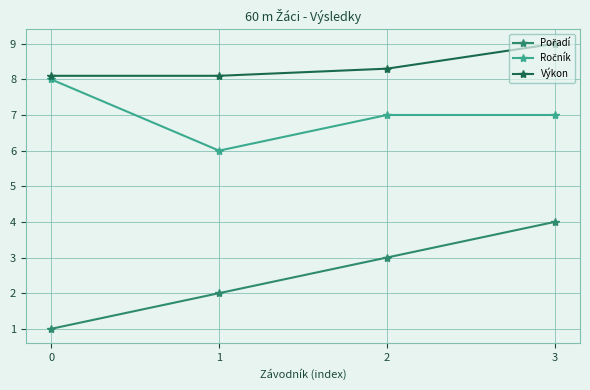

True or false: Výkon has more than 0 interior local peaks.

False